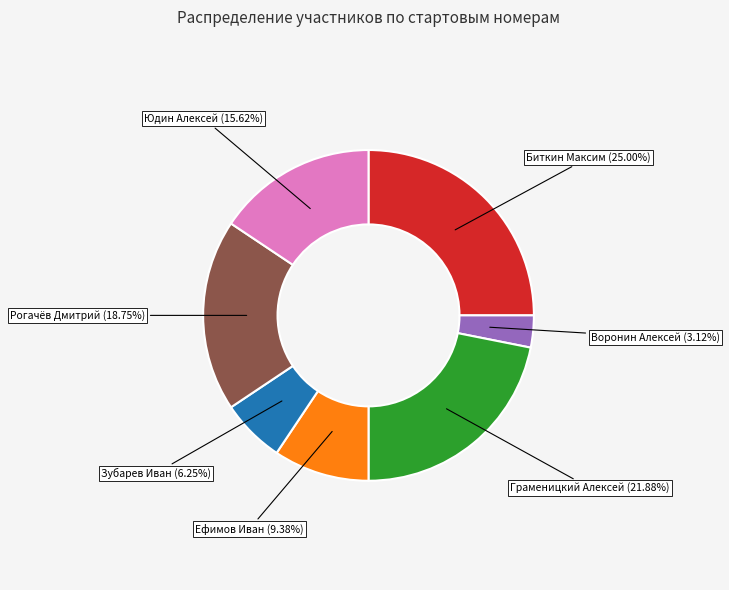

What percentage do Юдин Алексей and Биткин Максим together represent?

40.6%